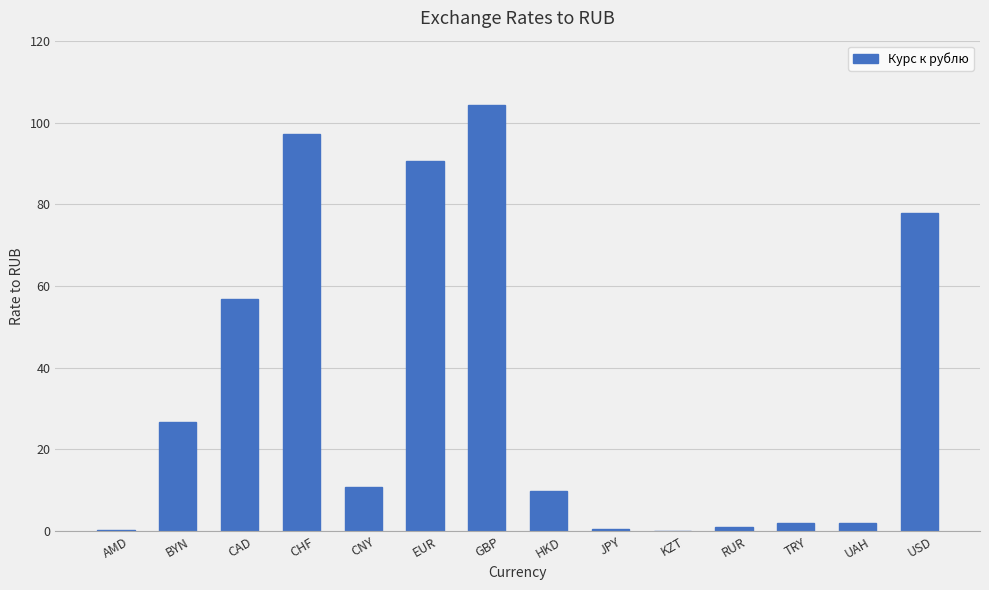

Which has a higher value, HKD or GBP?

GBP